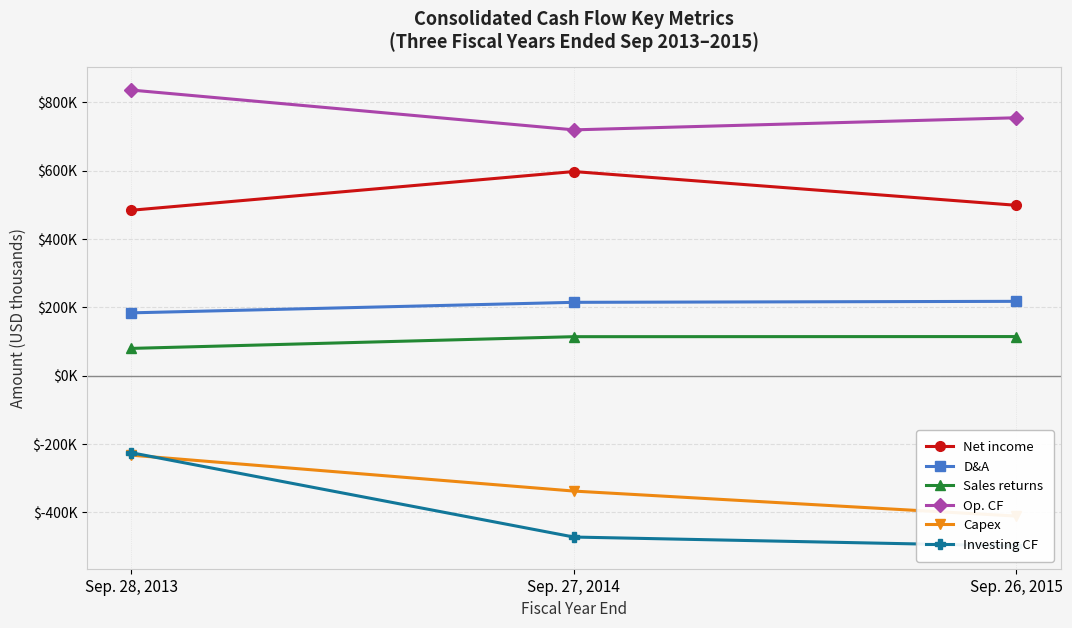

At which category does the chart reach its peak across all series?

Sep. 28, 2013